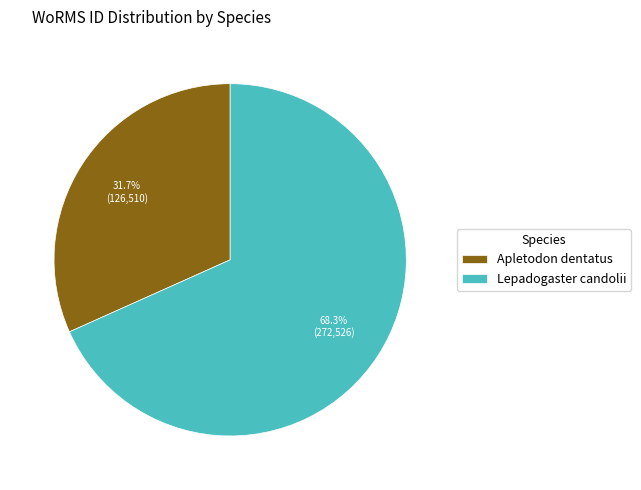

Which category has the smallest portion of the pie?

Apletodon dentatus